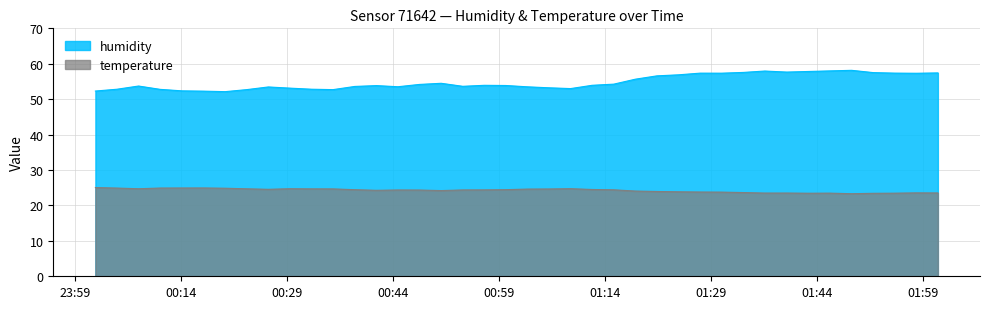

How many lines are shown in the chart?

2